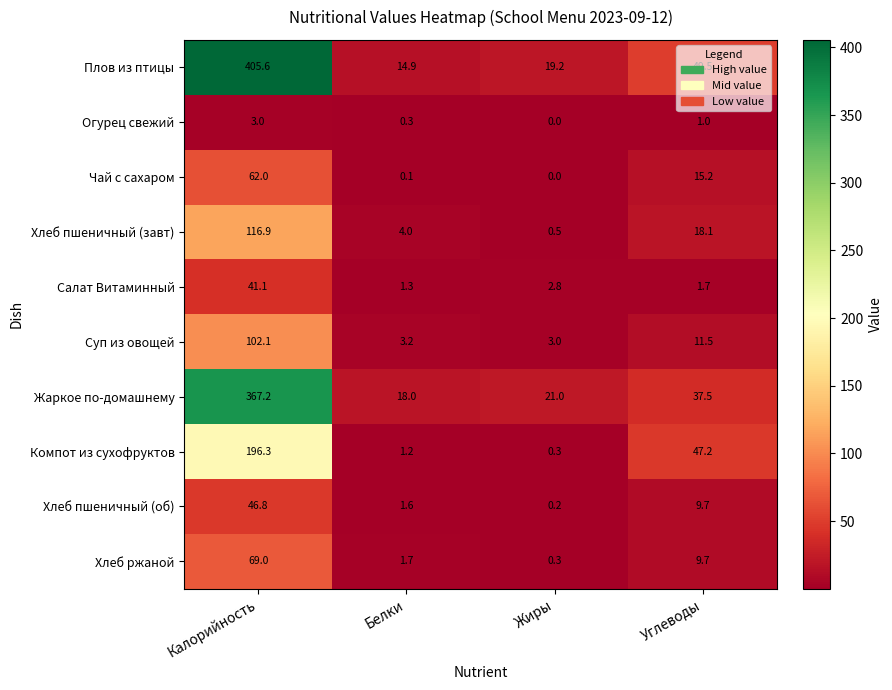

Read the Плов из птицы value at Белки.

14.9